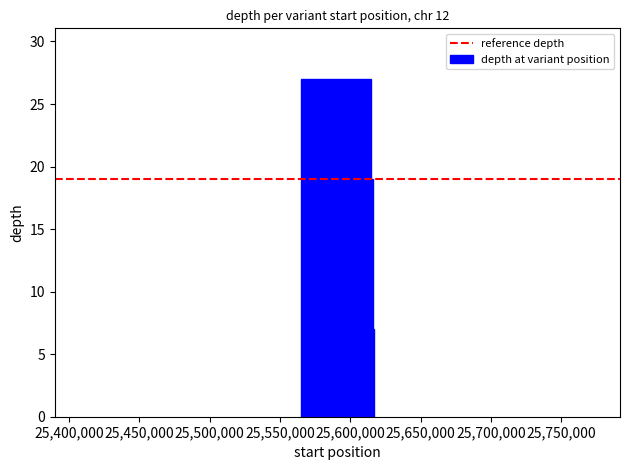

What is the maximum value shown in the chart?

27